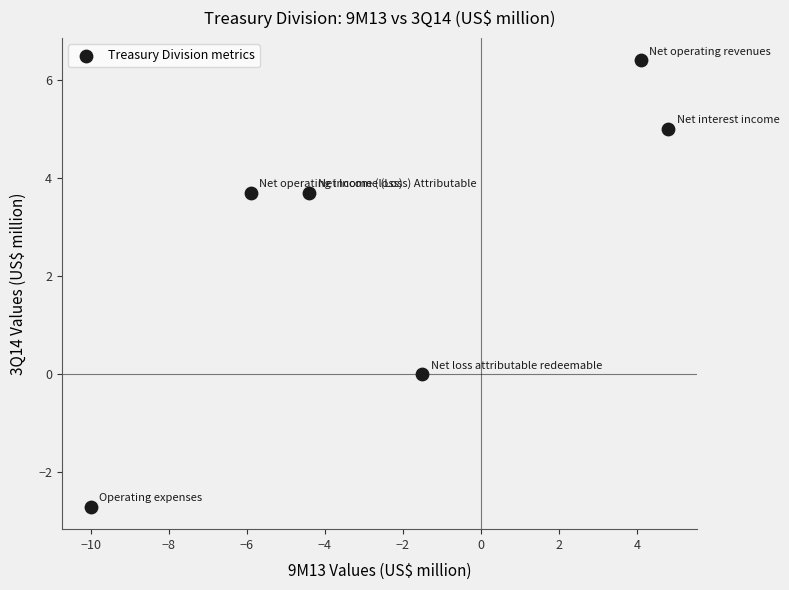

What is the average X value?

-2.2